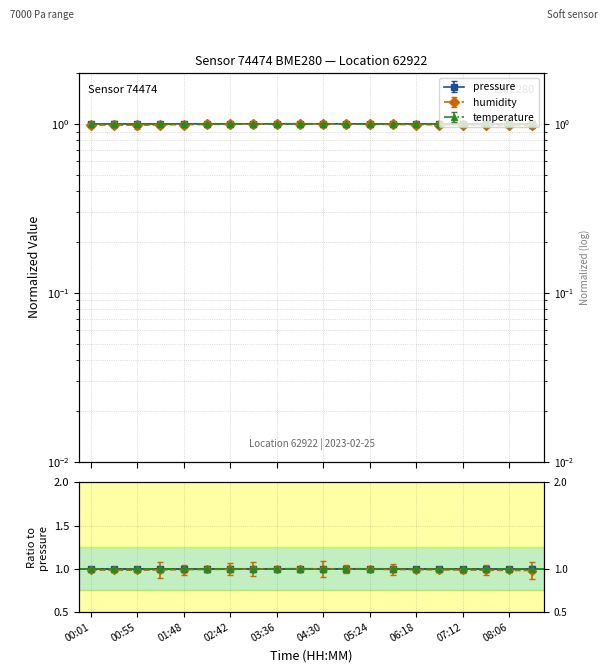

Rank the series by their maximum value, from lowest to highest.

pressure, humidity, temperature